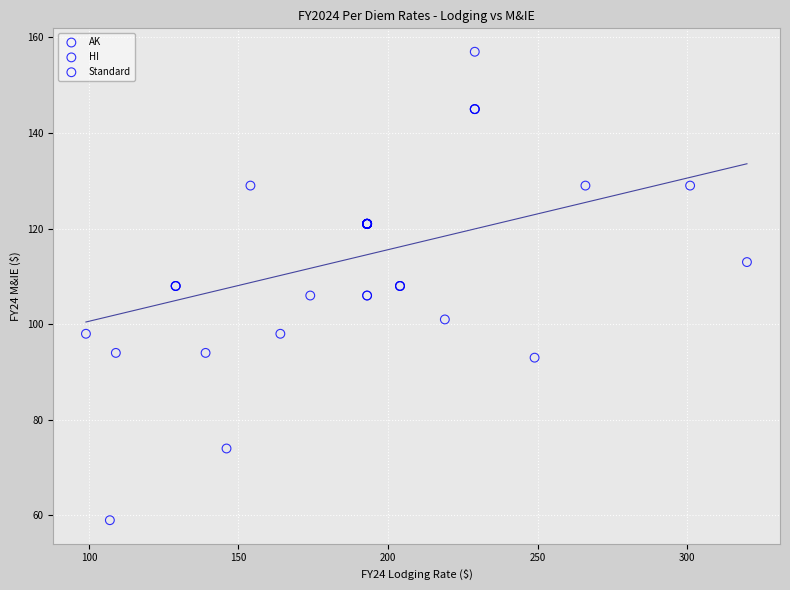

What are all the series names shown in the legend?

AK, HI, Standard